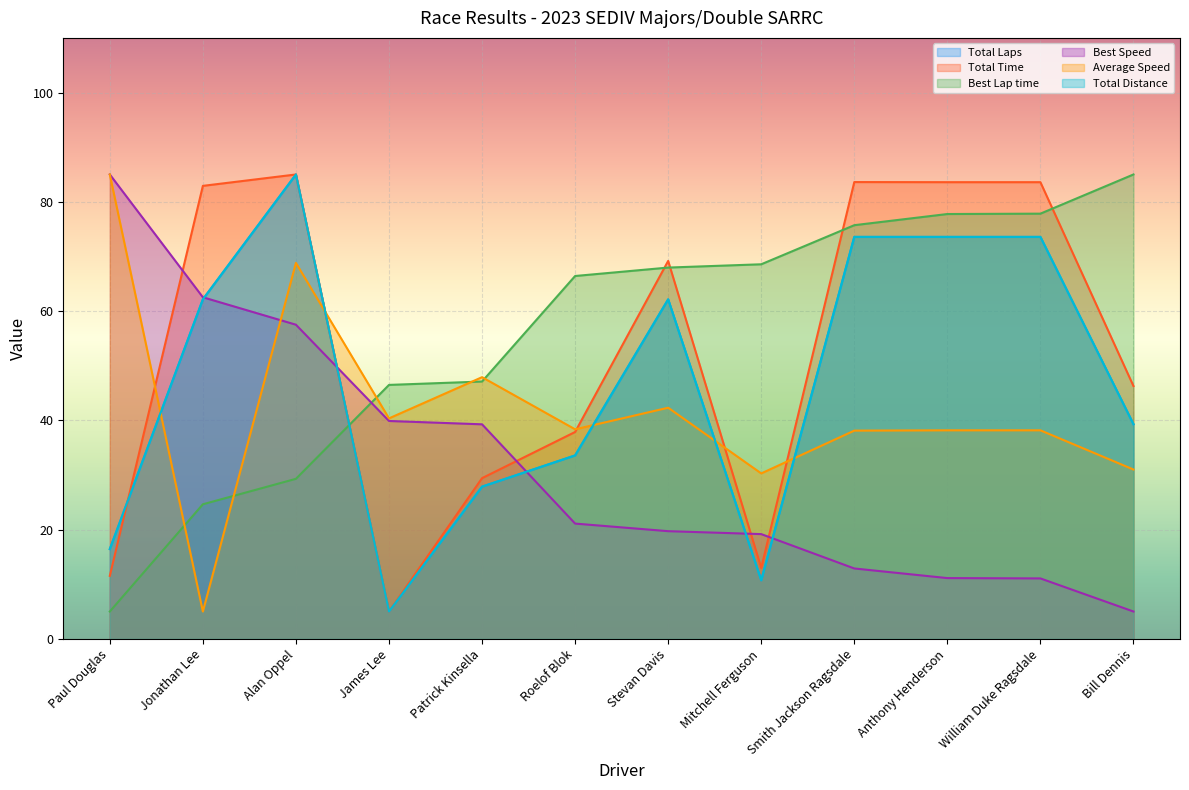

True or false: Total Distance has a value of 73.6 at Anthony Henderson.

True